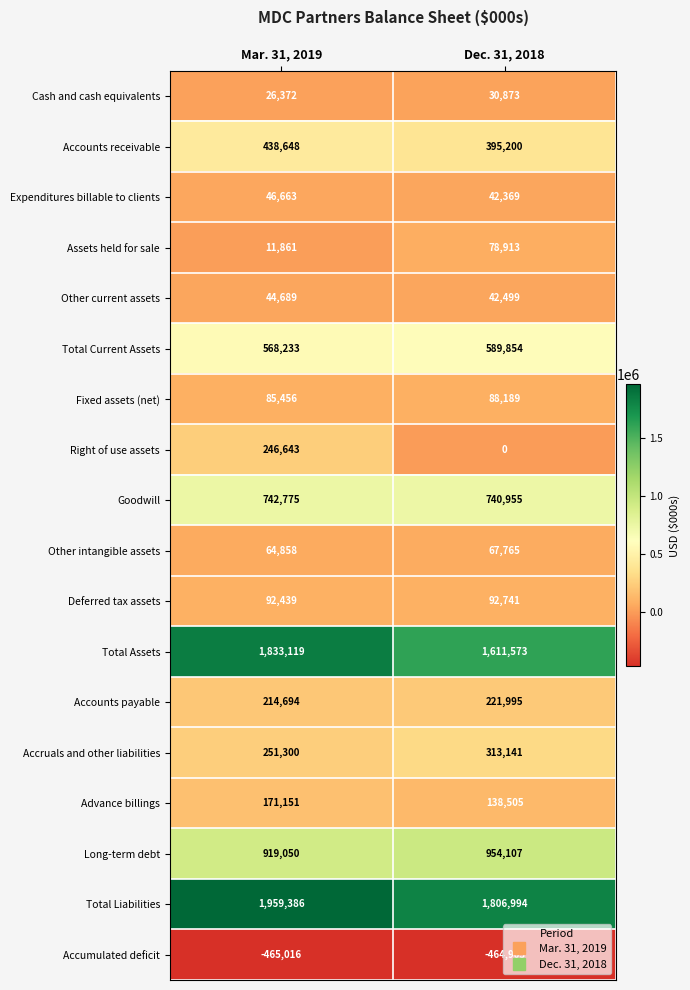

Which series has the largest total across all categories?

Total Liabilities